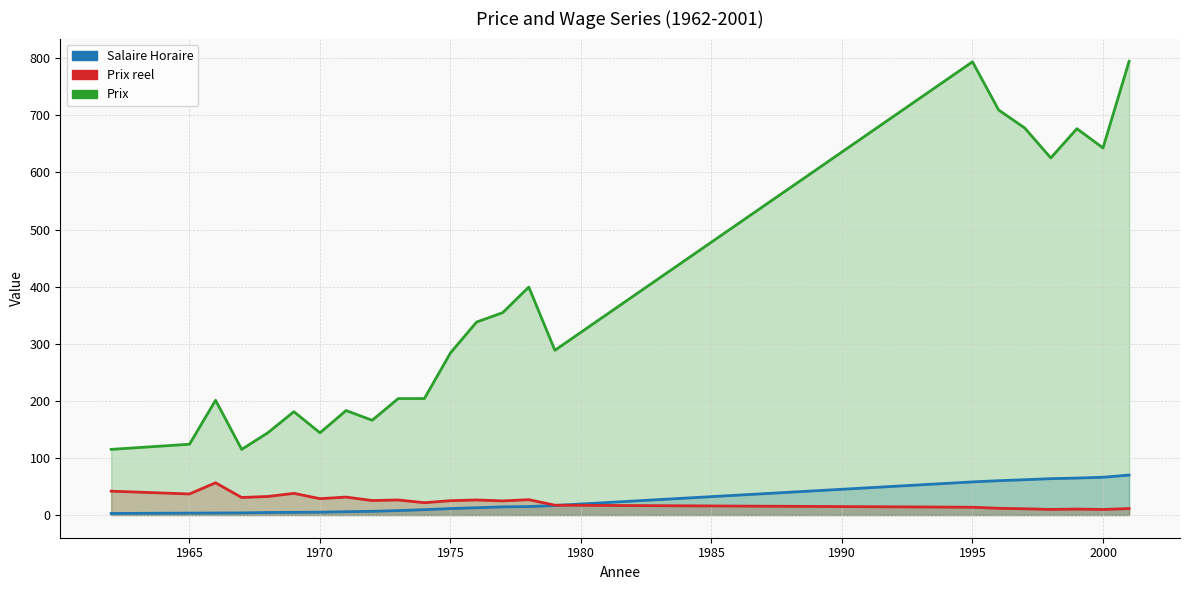

Rank the series at 1995 from highest to lowest value.

Prix, Salaire Horaire, Prix reel